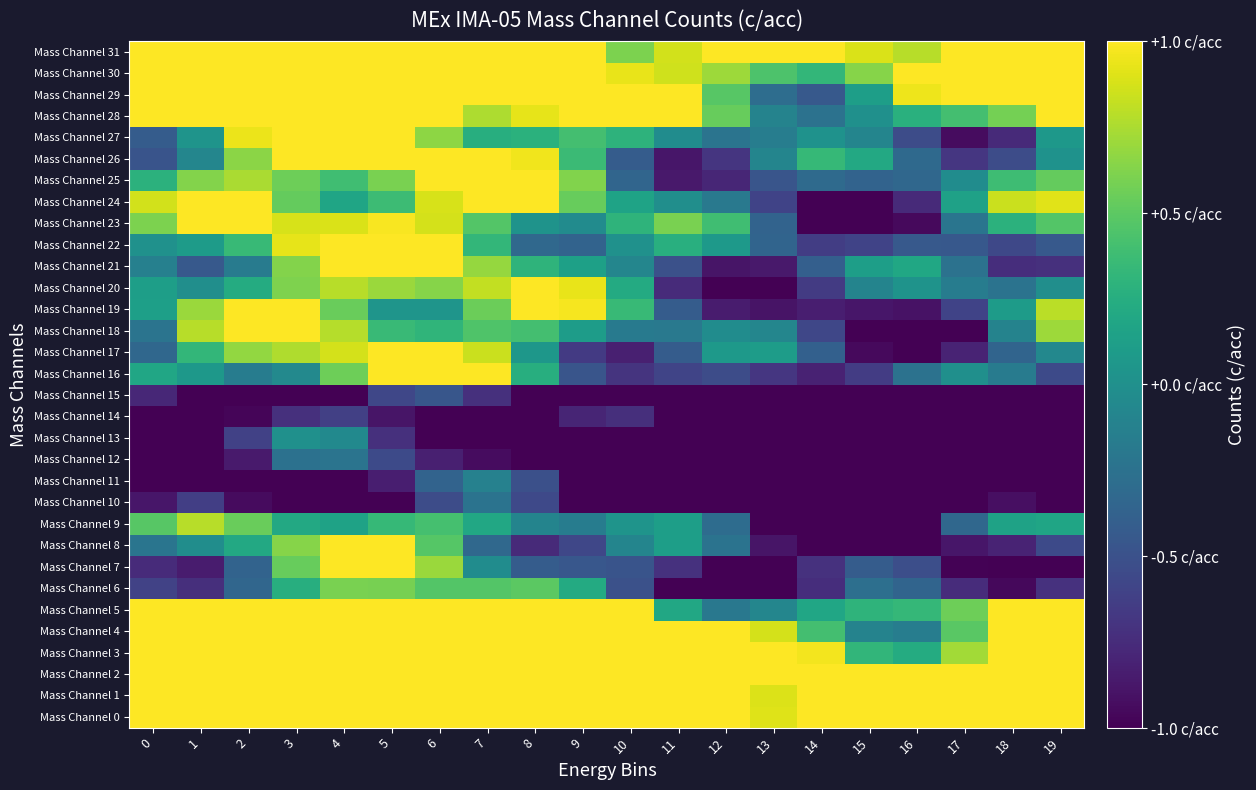

Rank the series at 18 from lowest to highest value.

Mass Channel 12, Mass Channel 13, Mass Channel 11, Mass Channel 14, Mass Channel 15, Mass Channel 7, Mass Channel 6, Mass Channel 10, Mass Channel 8, Mass Channel 27, Mass Channel 21, Mass Channel 22, Mass Channel 26, Mass Channel 17, Mass Channel 20, Mass Channel 16, Mass Channel 18, Mass Channel 19, Mass Channel 9, Mass Channel 23, Mass Channel 25, Mass Channel 28, Mass Channel 24, Mass Channel 5, Mass Channel 31, Mass Channel 3, Mass Channel 29, Mass Channel 4, Mass Channel 2, Mass Channel 30, Mass Channel 1, Mass Channel 0